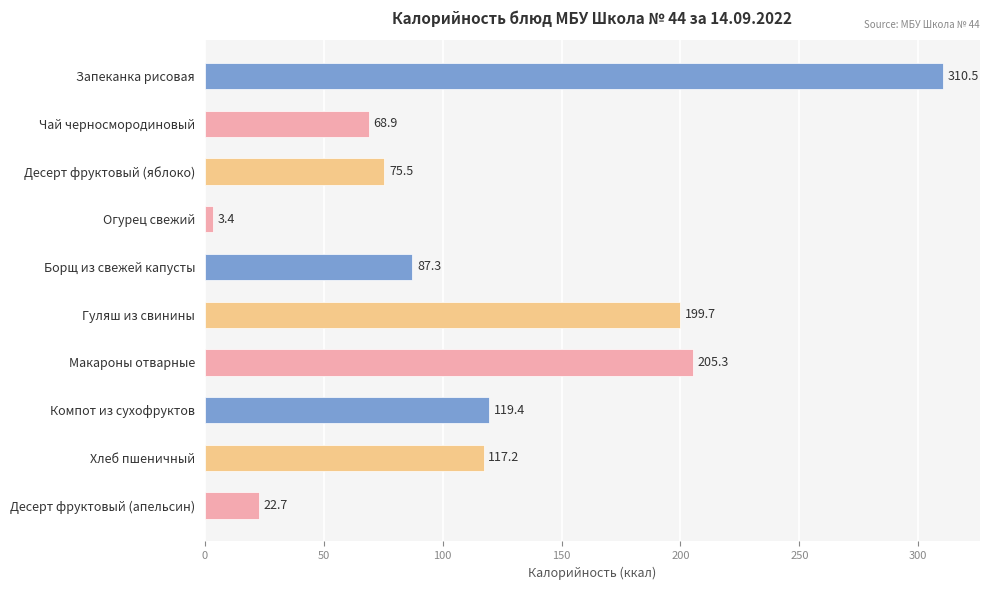

Where is the data nearest to the value 156?

Компот из сухофруктов